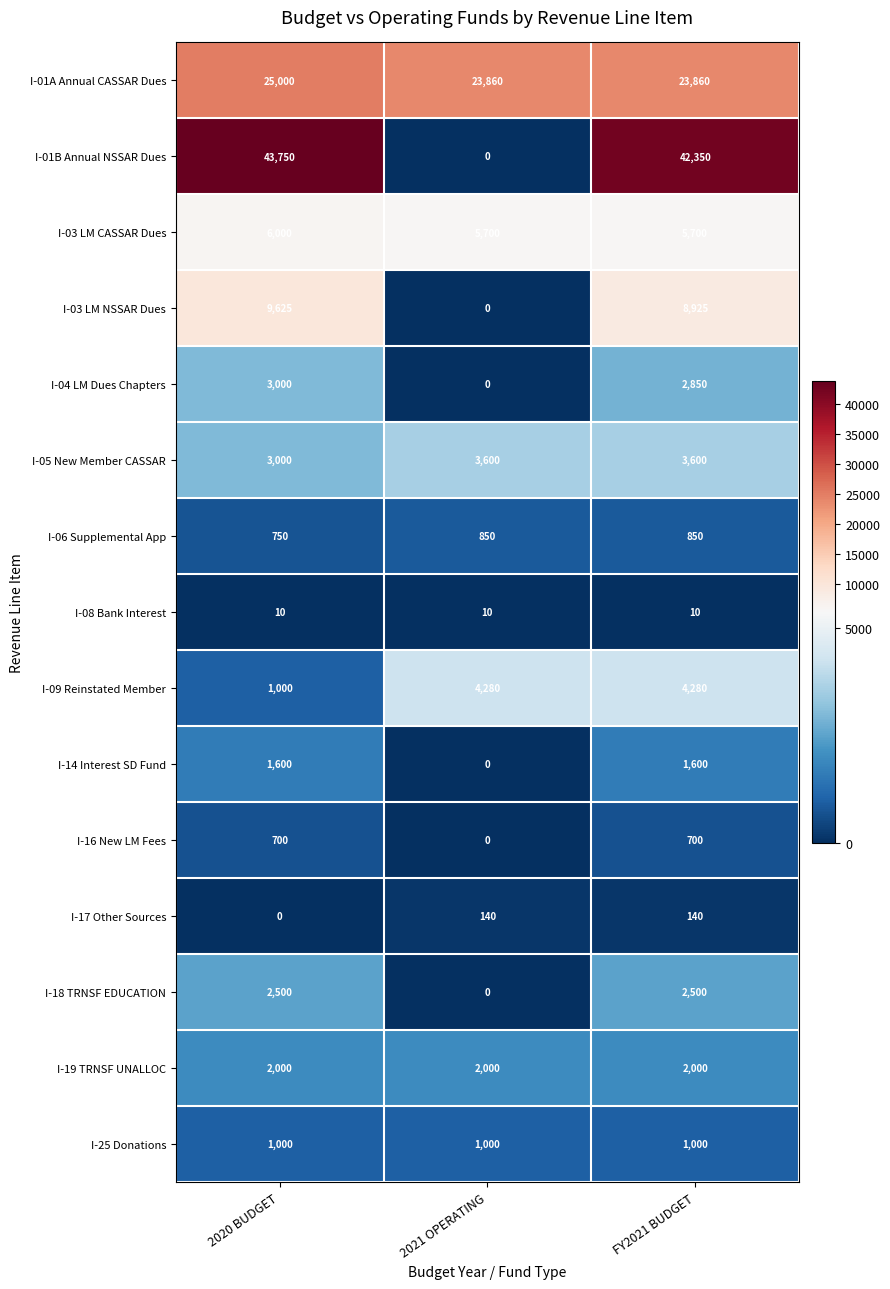

At which category is the sum across all series the highest?

FY2021 BUDGET